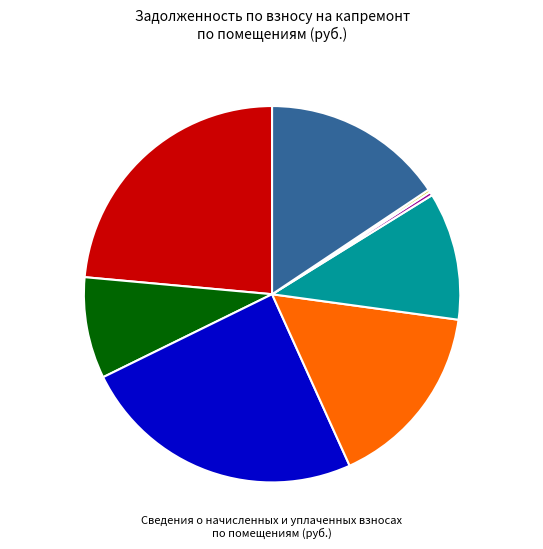

Is the sum of Пом. 8 and Пом. 5 greater than half?

No